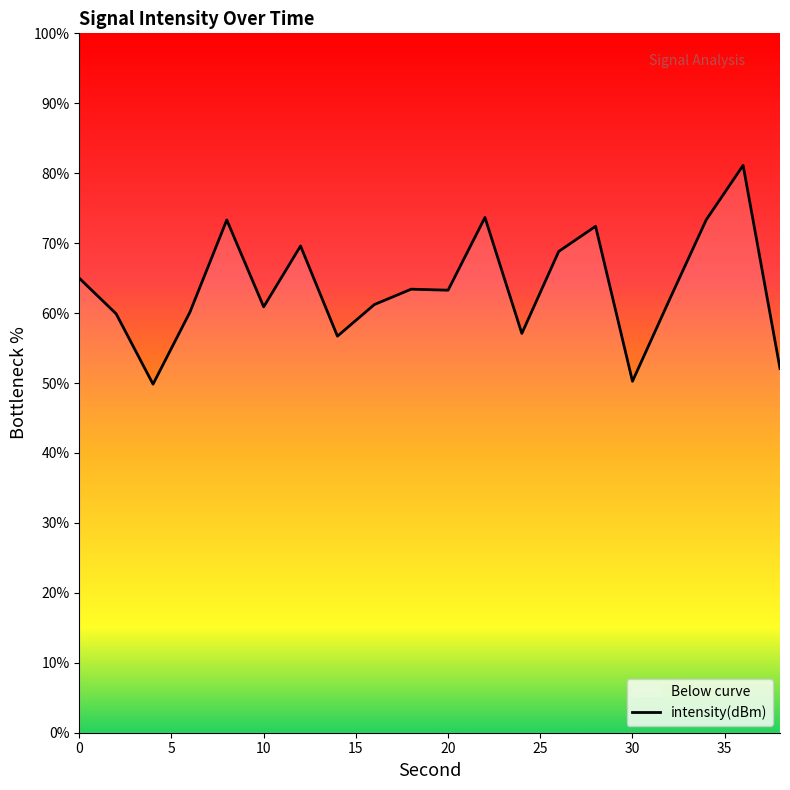

What is the greatest value displayed?

81.1